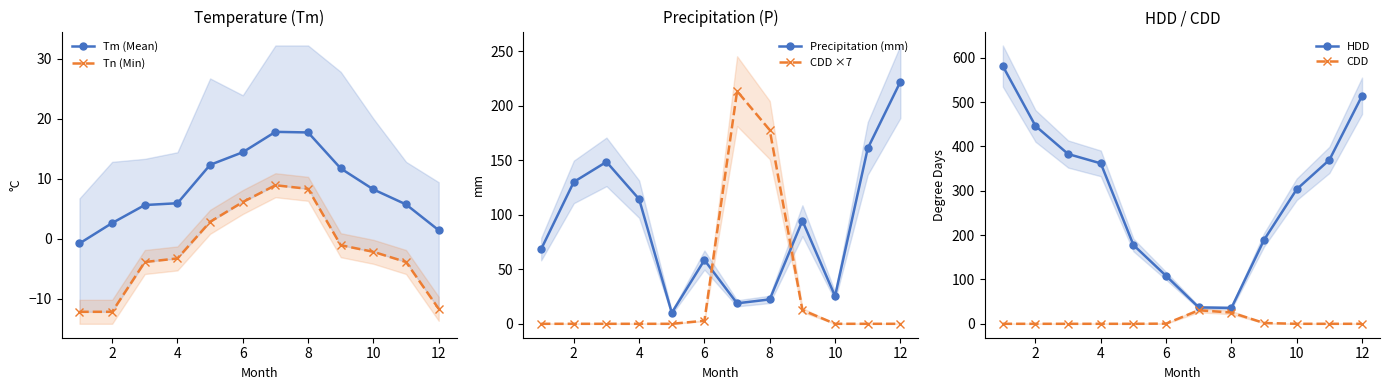

What is the sum of all CDD ×7 values?

406.7